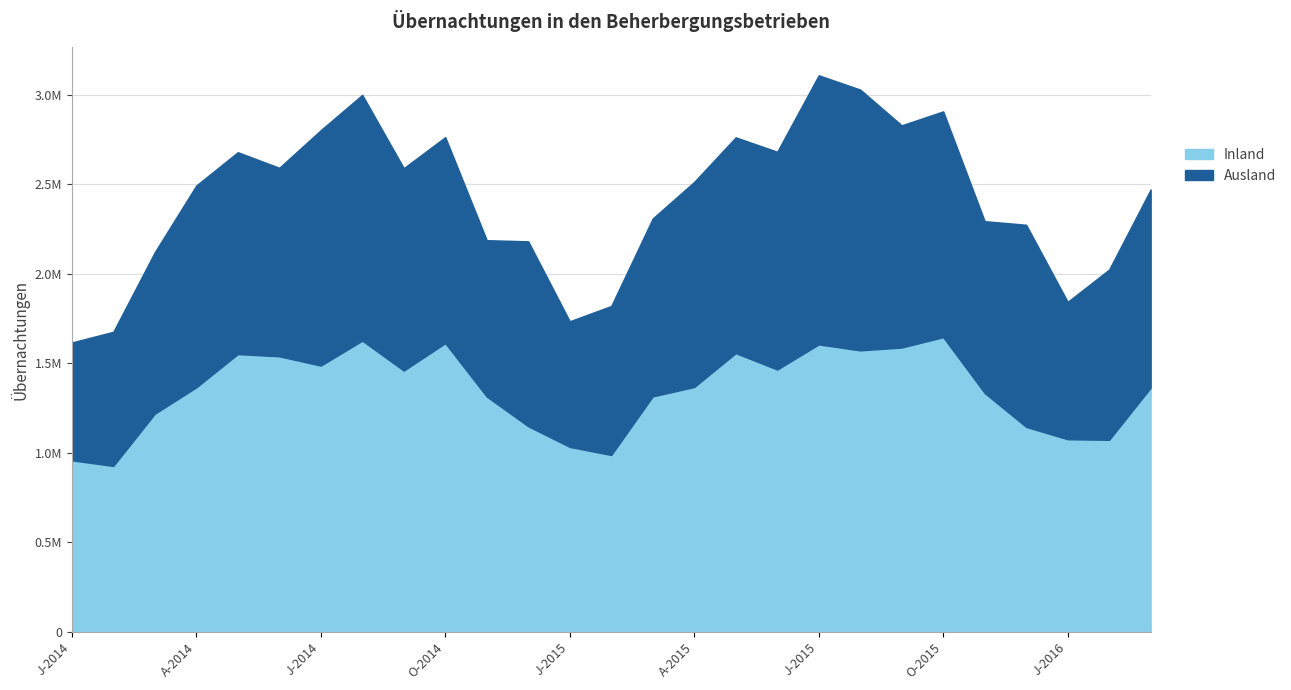

True or false: Inland and Ausland cross at least once.

False